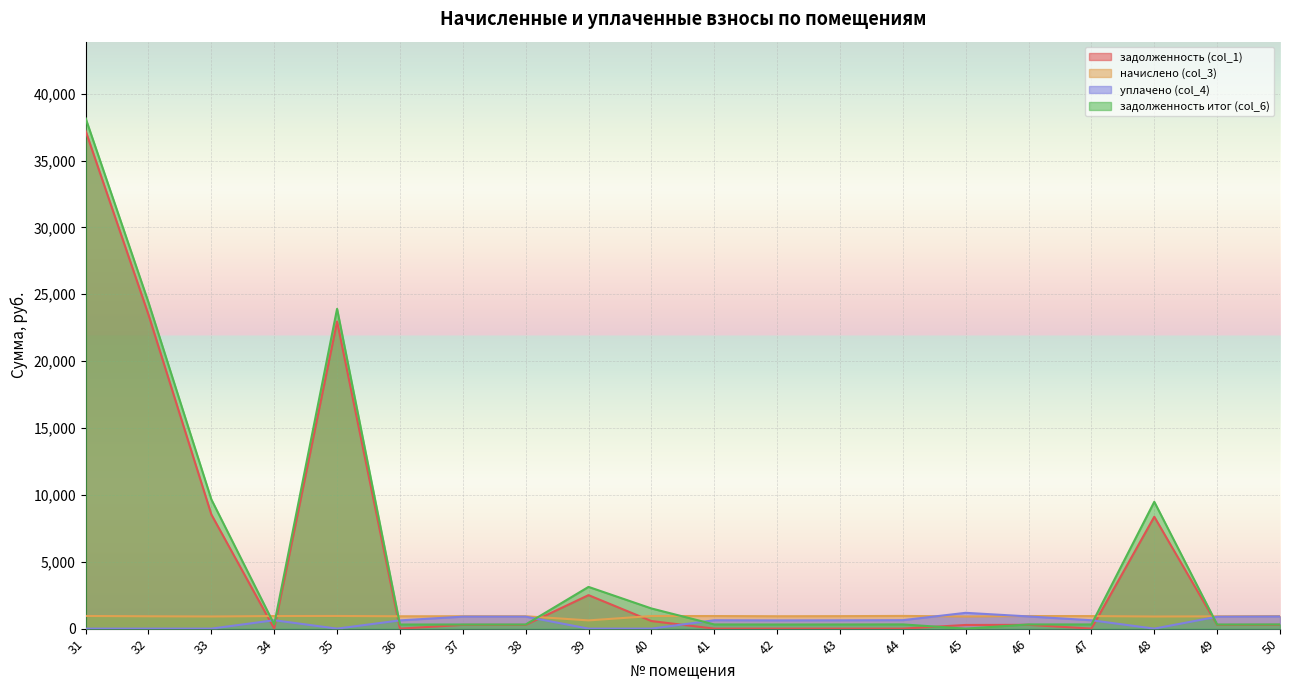

What is the maximum value for задолженность (col_1)?

37218.8